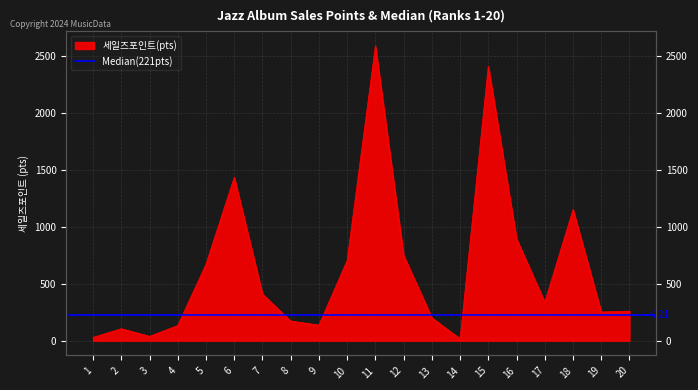

Is it true that the value at 20 is 259?

True